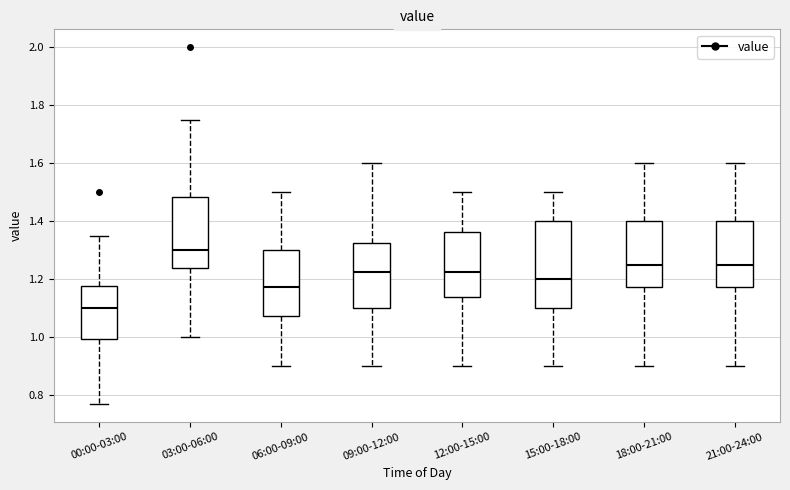

Reading left to right, transcribe this box plot: for each box, give where its median line is, the range the box spans, and where its two whiskers end, as read against the y-axis. The values are not printed on the chart, so give them approximately, as read against the axis.

00:00-03:00: median 1.10, box 1.00 to 1.18, whiskers 0.78 to 1.36
03:00-06:00: median 1.30, box 1.24 to 1.48, whiskers 1.00 to 1.76
06:00-09:00: median 1.18, box 1.08 to 1.30, whiskers 0.90 to 1.50
09:00-12:00: median 1.22, box 1.10 to 1.32, whiskers 0.90 to 1.60
12:00-15:00: median 1.22, box 1.14 to 1.36, whiskers 0.90 to 1.50
15:00-18:00: median 1.20, box 1.10 to 1.40, whiskers 0.90 to 1.50
18:00-21:00: median 1.26, box 1.18 to 1.40, whiskers 0.90 to 1.60
21:00-24:00: median 1.26, box 1.18 to 1.40, whiskers 0.90 to 1.60